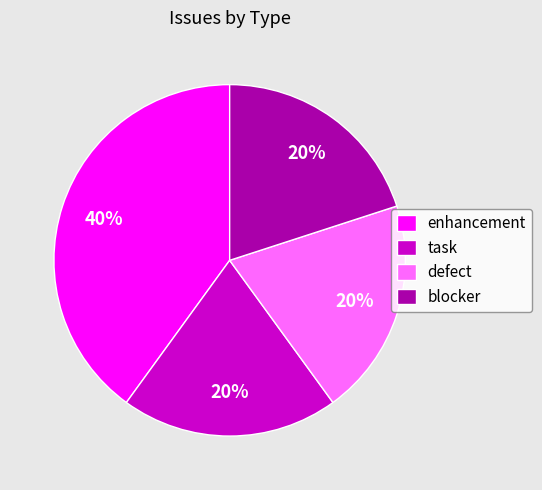

Do blocker and task together represent more than half of the pie?

No